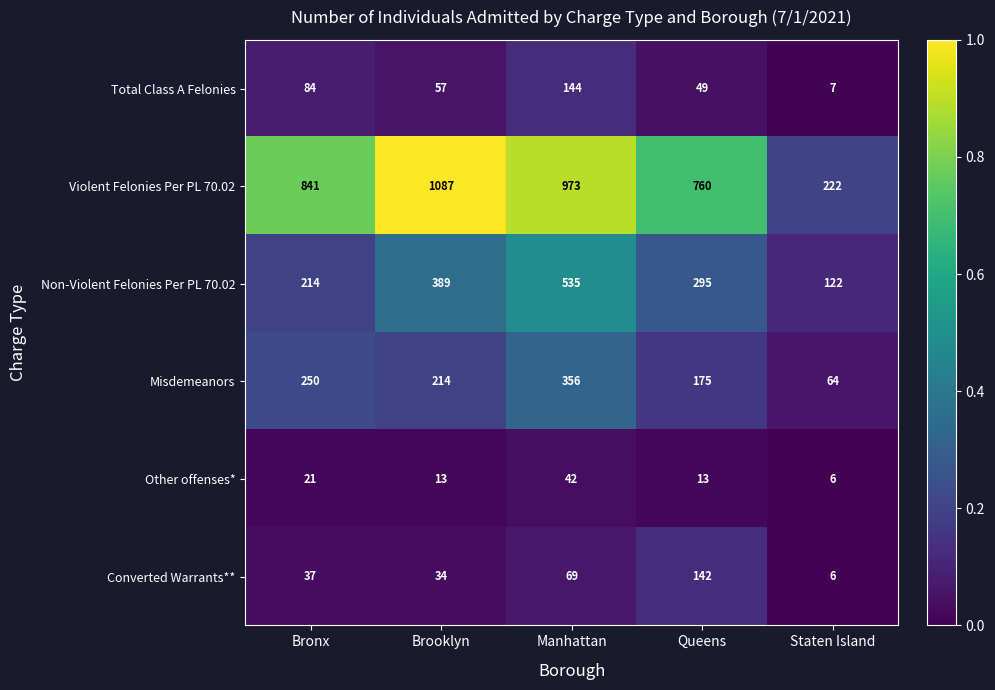

Count the number of categories in the chart.

5